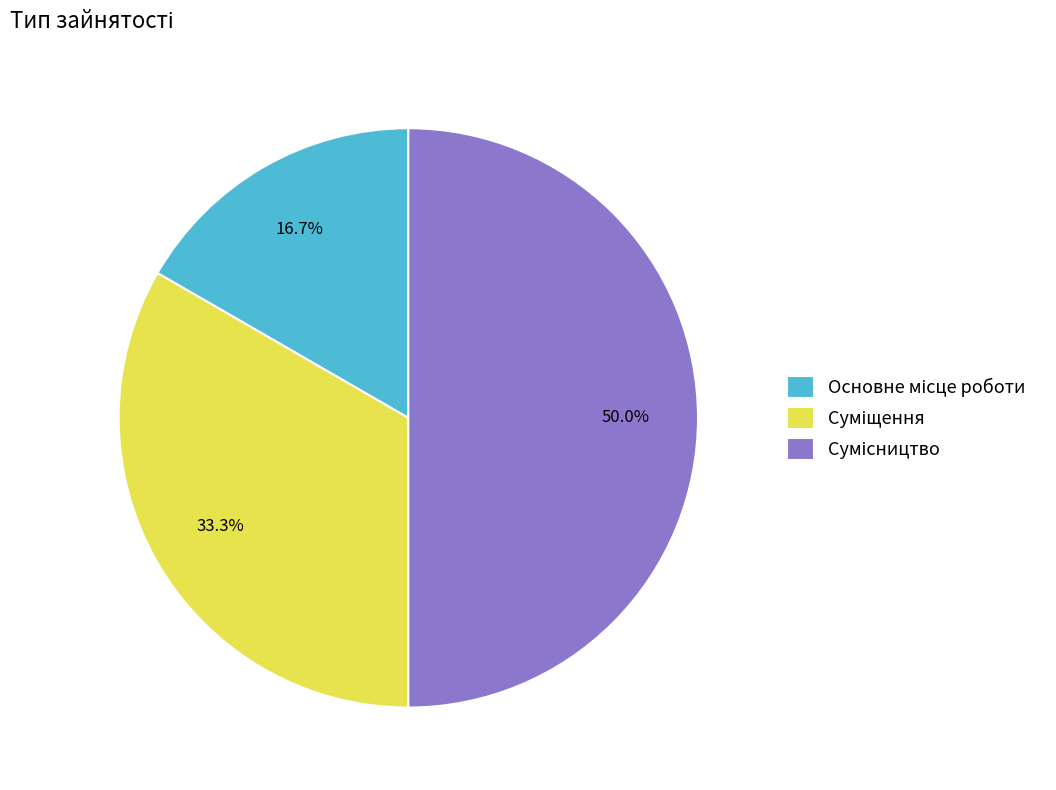

Combined, what portion of the pie is Основне місце роботи and Суміщення?

50.0%